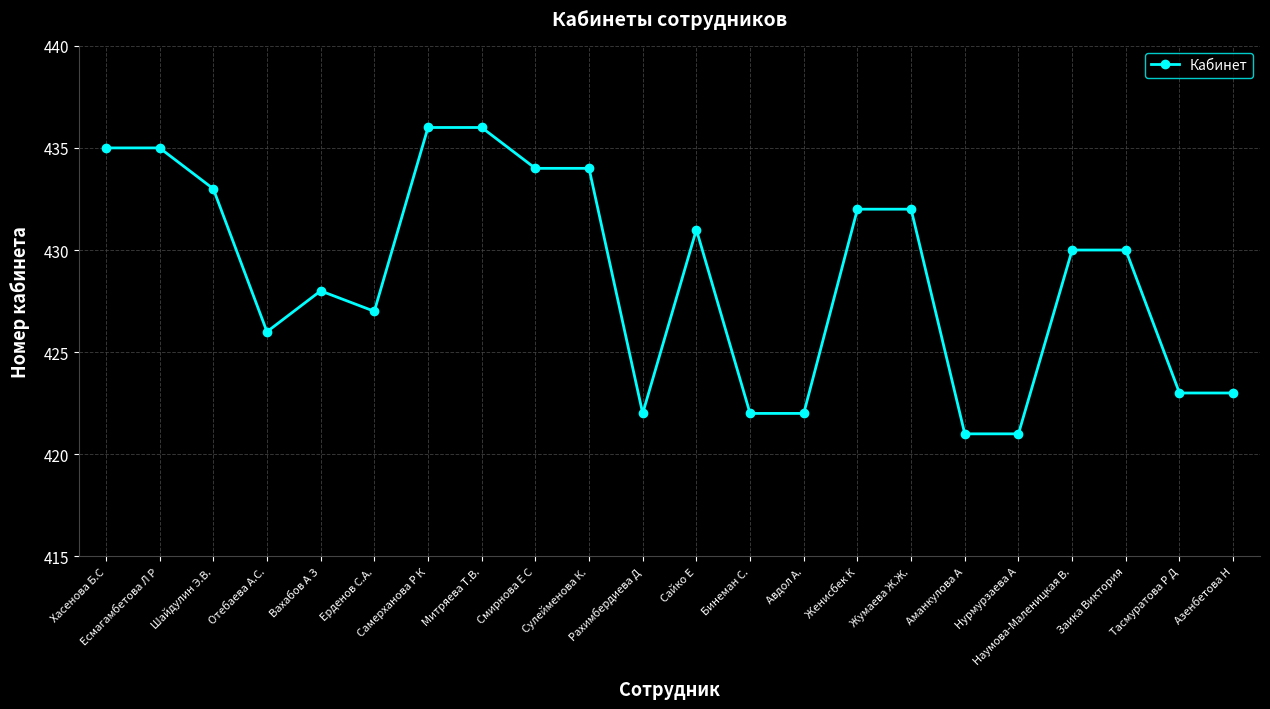

What value does the data have at Бинеман С.?

422